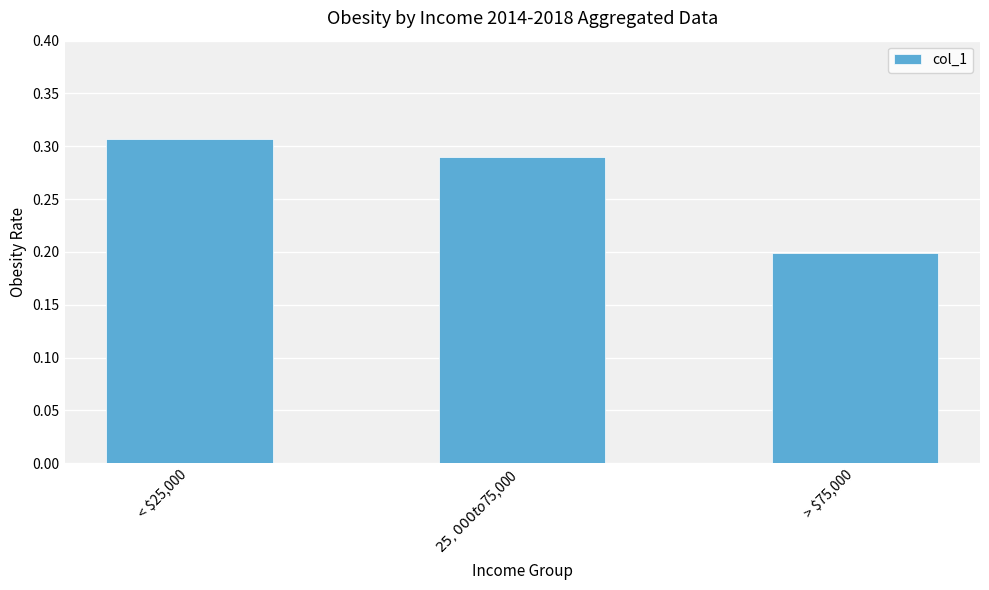

The value at < $25,000 is 0.2. True or false?

False